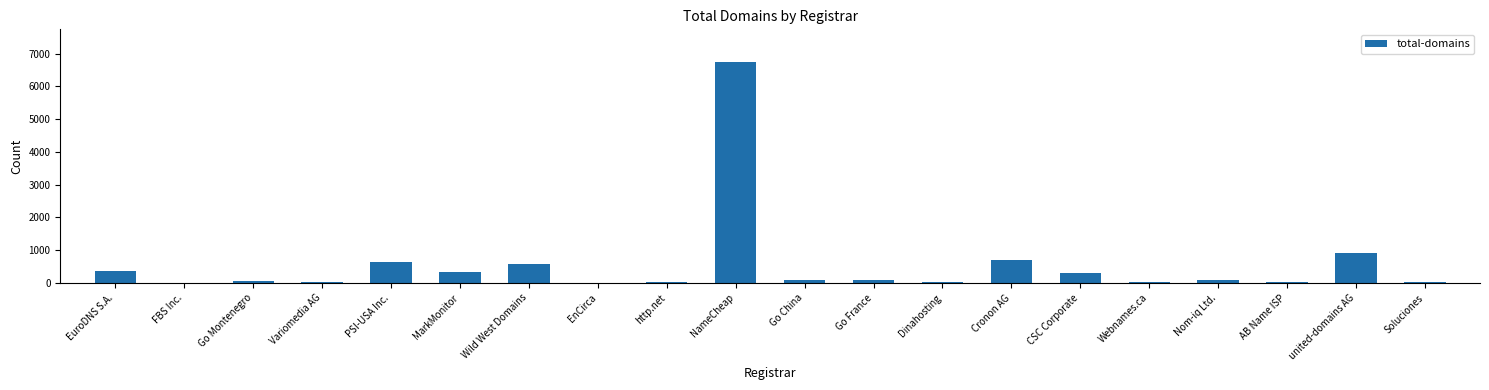

What is the difference between the values at PSI-USA Inc. and Variomedia AG?

640